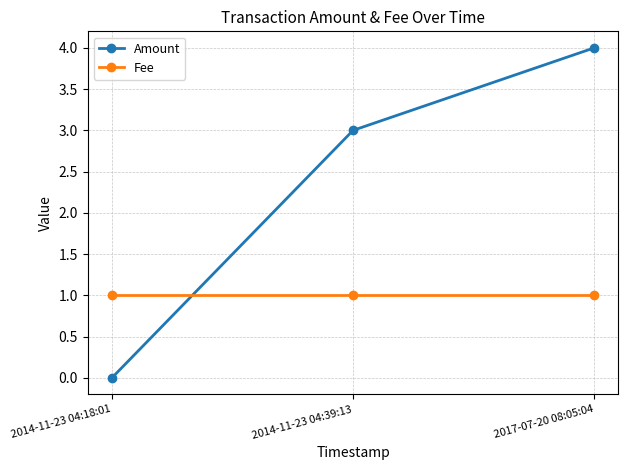

Count the number of data series in this chart.

2